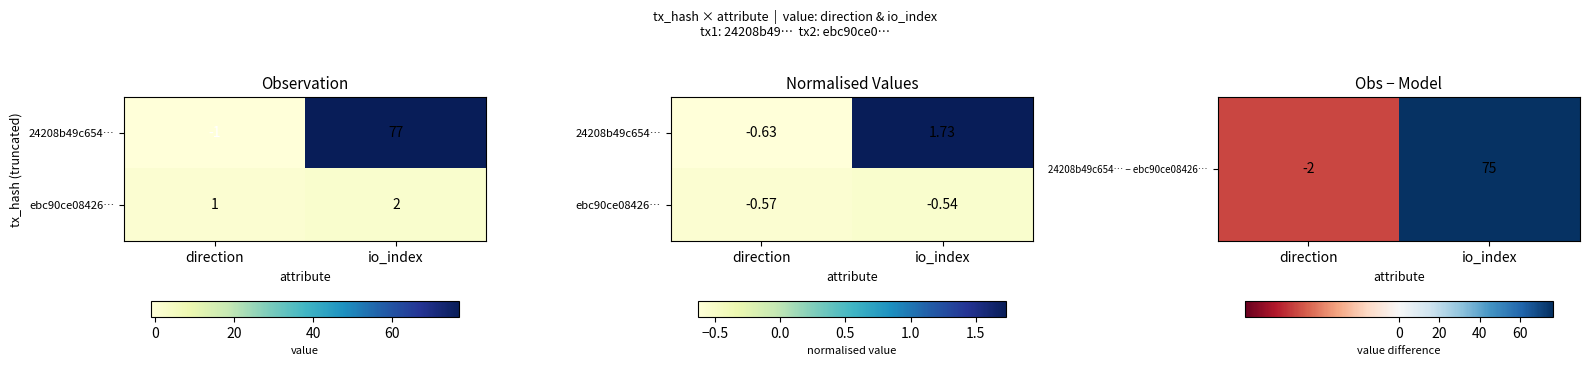

What is the difference between the 24208b49c654… − ebc90ce08426… values at io_index and direction?

77.0